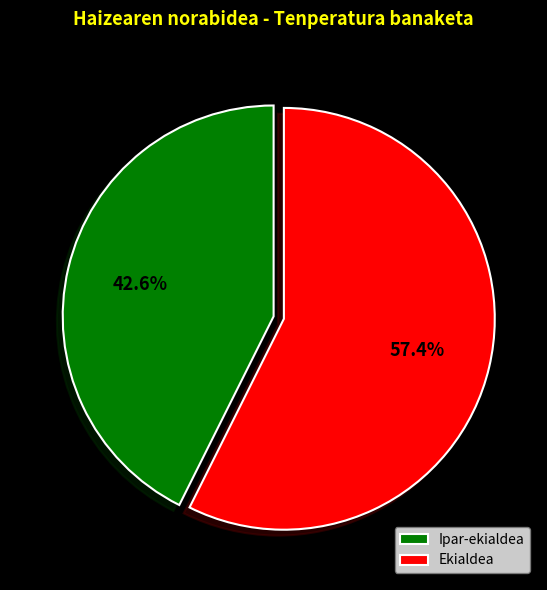

Approximately how many times larger is the value at Ekialdea compared to Ipar-ekialdea?

1.3